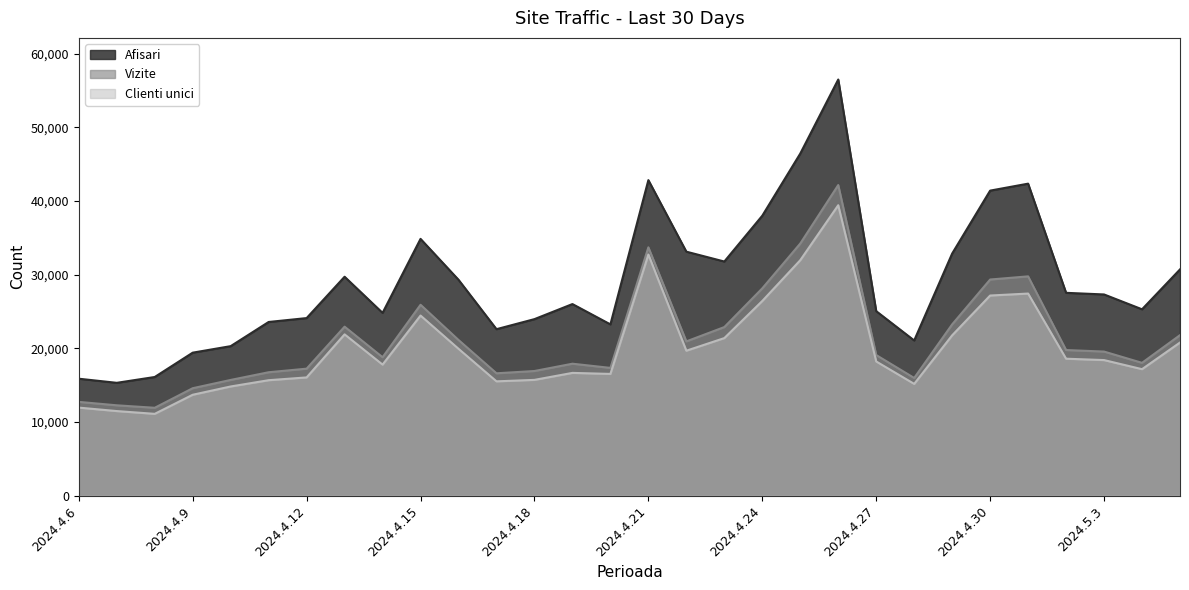

True or false: Afisari and Clienti unici intersect in this chart.

False